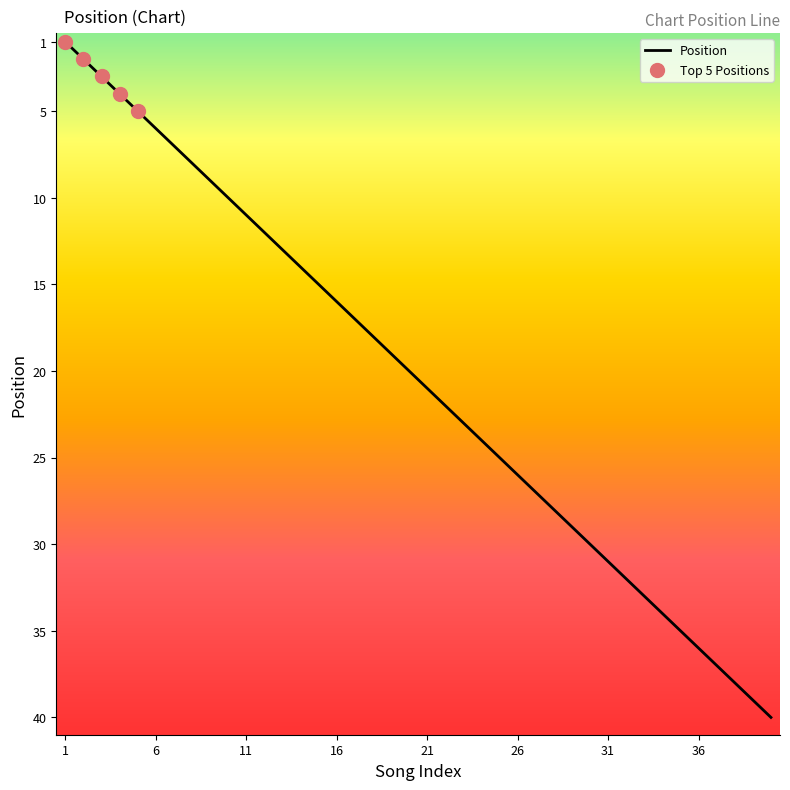

What is the difference between the maximum and minimum values?

39